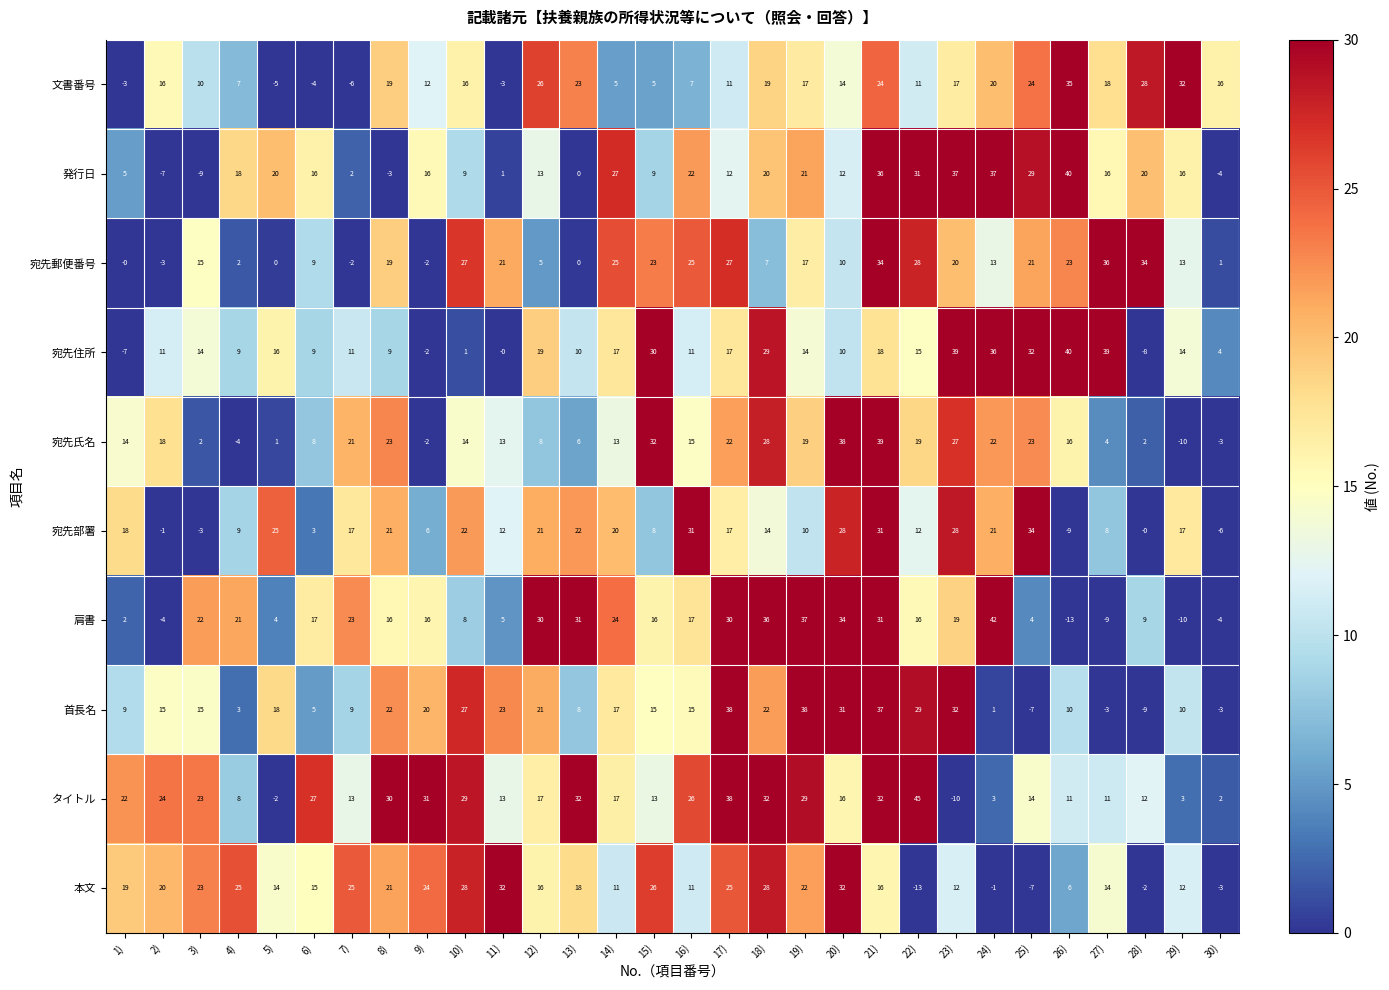

What is the sum of the 文書番号 values at 24) and 26)?

55